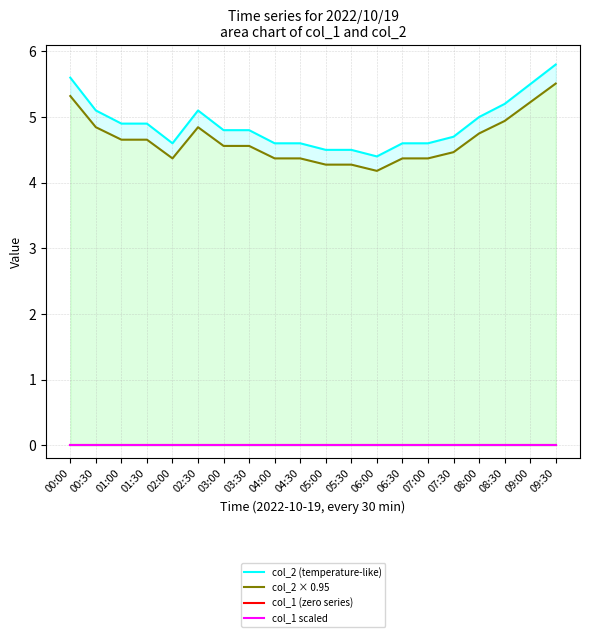

True or false: col_2 × 0.95 and col_2 (temperature-like) intersect in this chart.

False